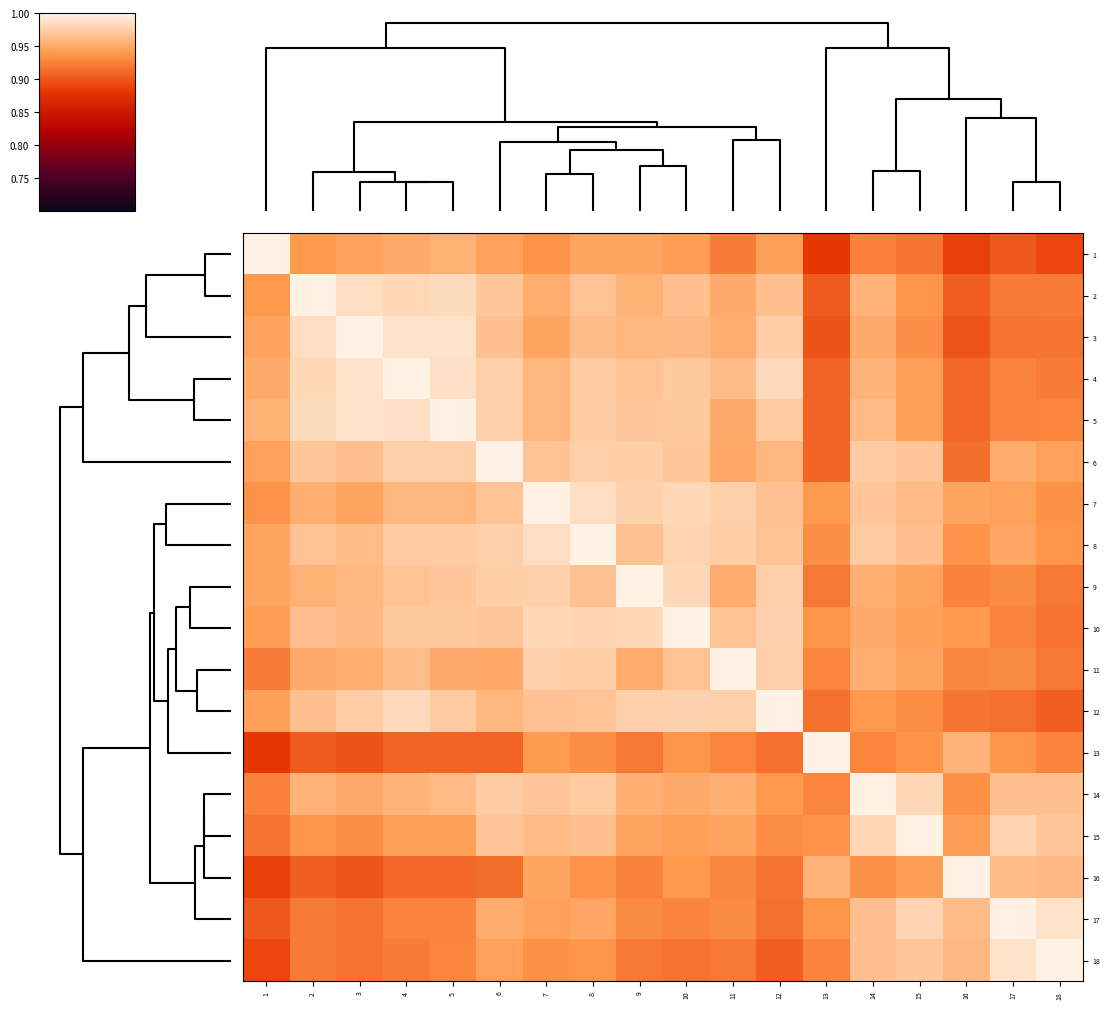

Reading left to right, what are all the values shown in this chart?

1: 1=1.0	2=0.9	3=0.9	4=1.0	5=1.0	6=0.9	7=0.9	8=0.9	9=0.9	10=0.9	11=0.9	12=0.9	13=0.9	14=0.9	15=0.9	16=0.9	17=0.9	18=0.9
2: 1=0.9	2=1.0	3=1.0	4=1.0	5=1.0	6=1.0	7=1.0	8=1.0	9=1.0	10=1.0	11=1.0	12=1.0	13=0.9	14=1.0	15=0.9	16=0.9	17=0.9	18=0.9
3: 1=0.9	2=1.0	3=1.0	4=1.0	5=1.0	6=1.0	7=0.9	8=1.0	9=1.0	10=1.0	11=1.0	12=1.0	13=0.9	14=1.0	15=0.9	16=0.9	17=0.9	18=0.9
4: 1=1.0	2=1.0	3=1.0	4=1.0	5=1.0	6=1.0	7=1.0	8=1.0	9=1.0	10=1.0	11=1.0	12=1.0	13=0.9	14=1.0	15=0.9	16=0.9	17=0.9	18=0.9
5: 1=1.0	2=1.0	3=1.0	4=1.0	5=1.0	6=1.0	7=1.0	8=1.0	9=1.0	10=1.0	11=1.0	12=1.0	13=0.9	14=1.0	15=0.9	16=0.9	17=0.9	18=0.9
6: 1=0.9	2=1.0	3=1.0	4=1.0	5=1.0	6=1.0	7=1.0	8=1.0	9=1.0	10=1.0	11=1.0	12=1.0	13=0.9	14=1.0	15=1.0	16=0.9	17=1.0	18=0.9
7: 1=0.9	2=1.0	3=0.9	4=1.0	5=1.0	6=1.0	7=1.0	8=1.0	9=1.0	10=1.0	11=1.0	12=1.0	13=0.9	14=1.0	15=1.0	16=0.9	17=0.9	18=0.9
8: 1=0.9	2=1.0	3=1.0	4=1.0	5=1.0	6=1.0	7=1.0	8=1.0	9=1.0	10=1.0	11=1.0	12=1.0	13=0.9	14=1.0	15=1.0	16=0.9	17=0.9	18=0.9
9: 1=0.9	2=1.0	3=1.0	4=1.0	5=1.0	6=1.0	7=1.0	8=1.0	9=1.0	10=1.0	11=1.0	12=1.0	13=0.9	14=1.0	15=0.9	16=0.9	17=0.9	18=0.9
10: 1=0.9	2=1.0	3=1.0	4=1.0	5=1.0	6=1.0	7=1.0	8=1.0	9=1.0	10=1.0	11=1.0	12=1.0	13=0.9	14=1.0	15=0.9	16=0.9	17=0.9	18=0.9
11: 1=0.9	2=1.0	3=1.0	4=1.0	5=1.0	6=1.0	7=1.0	8=1.0	9=1.0	10=1.0	11=1.0	12=1.0	13=0.9	14=1.0	15=0.9	16=0.9	17=0.9	18=0.9
12: 1=0.9	2=1.0	3=1.0	4=1.0	5=1.0	6=1.0	7=1.0	8=1.0	9=1.0	10=1.0	11=1.0	12=1.0	13=0.9	14=0.9	15=0.9	16=0.9	17=0.9	18=0.9
13: 1=0.9	2=0.9	3=0.9	4=0.9	5=0.9	6=0.9	7=0.9	8=0.9	9=0.9	10=0.9	11=0.9	12=0.9	13=1.0	14=0.9	15=0.9	16=1.0	17=0.9	18=0.9
14: 1=0.9	2=1.0	3=1.0	4=1.0	5=1.0	6=1.0	7=1.0	8=1.0	9=1.0	10=1.0	11=1.0	12=0.9	13=0.9	14=1.0	15=1.0	16=0.9	17=1.0	18=1.0
15: 1=0.9	2=0.9	3=0.9	4=0.9	5=0.9	6=1.0	7=1.0	8=1.0	9=0.9	10=0.9	11=0.9	12=0.9	13=0.9	14=1.0	15=1.0	16=0.9	17=1.0	18=1.0
16: 1=0.9	2=0.9	3=0.9	4=0.9	5=0.9	6=0.9	7=0.9	8=0.9	9=0.9	10=0.9	11=0.9	12=0.9	13=1.0	14=0.9	15=0.9	16=1.0	17=1.0	18=1.0
17: 1=0.9	2=0.9	3=0.9	4=0.9	5=0.9	6=1.0	7=0.9	8=0.9	9=0.9	10=0.9	11=0.9	12=0.9	13=0.9	14=1.0	15=1.0	16=1.0	17=1.0	18=1.0
18: 1=0.9	2=0.9	3=0.9	4=0.9	5=0.9	6=0.9	7=0.9	8=0.9	9=0.9	10=0.9	11=0.9	12=0.9	13=0.9	14=1.0	15=1.0	16=1.0	17=1.0	18=1.0